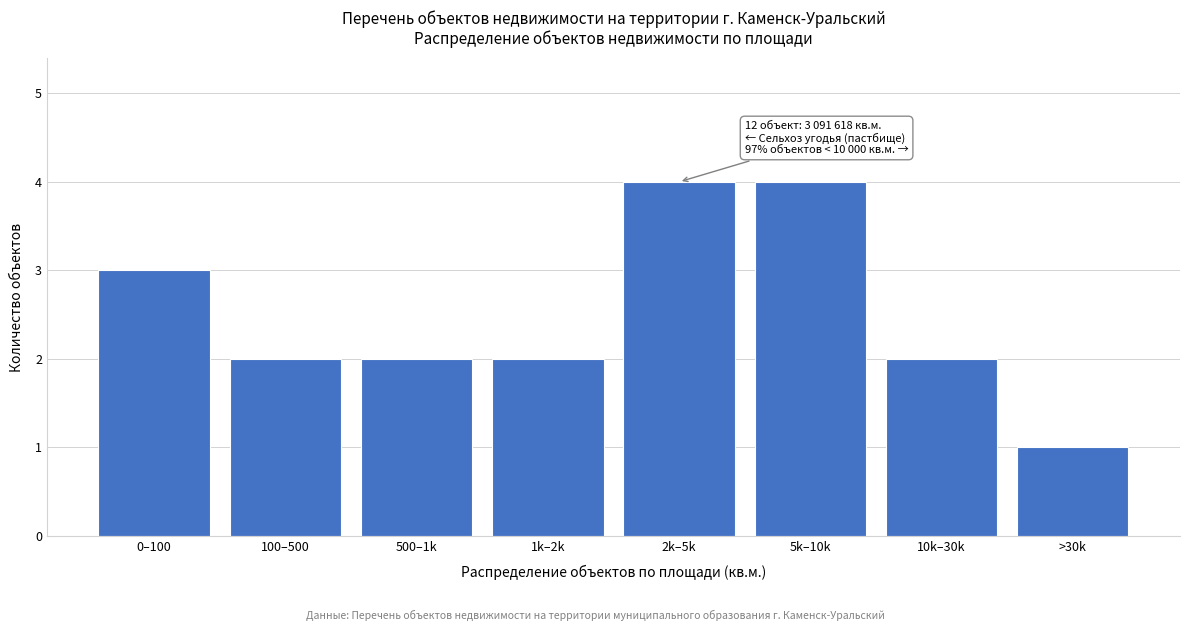

Reading right to left, list all the values displayed in this chart.

1	2	4	4	2	2	2	3